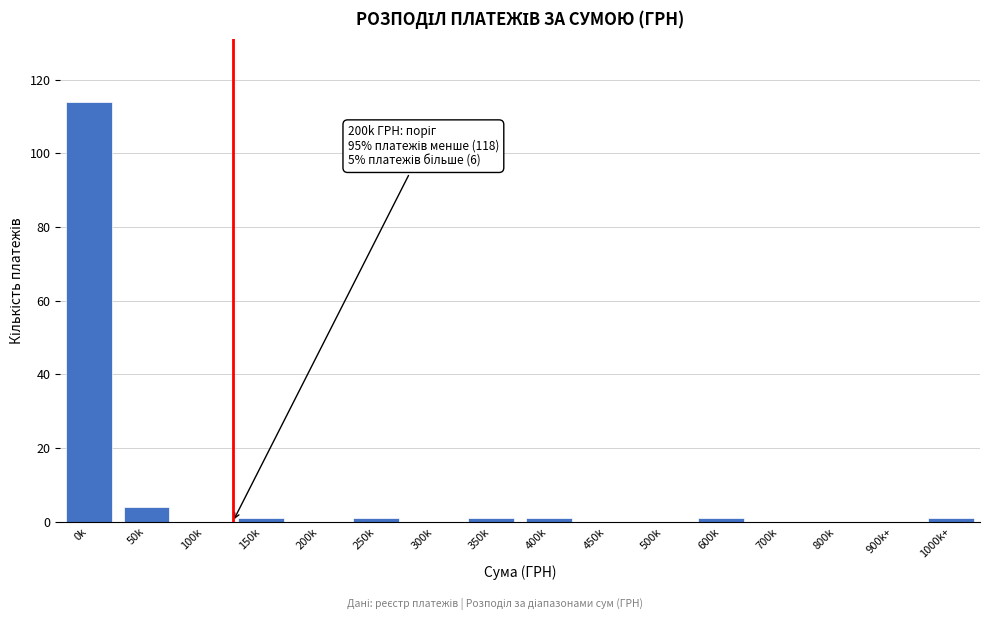

Reading left to right, extract all data points from this chart.

0k=114	50k=4	100k=0	150k=1	200k=0	250k=1	300k=0	350k=1	400k=1	450k=0	500k=0	600k=1	700k=0	800k=0	900k+=0	1000k+=1